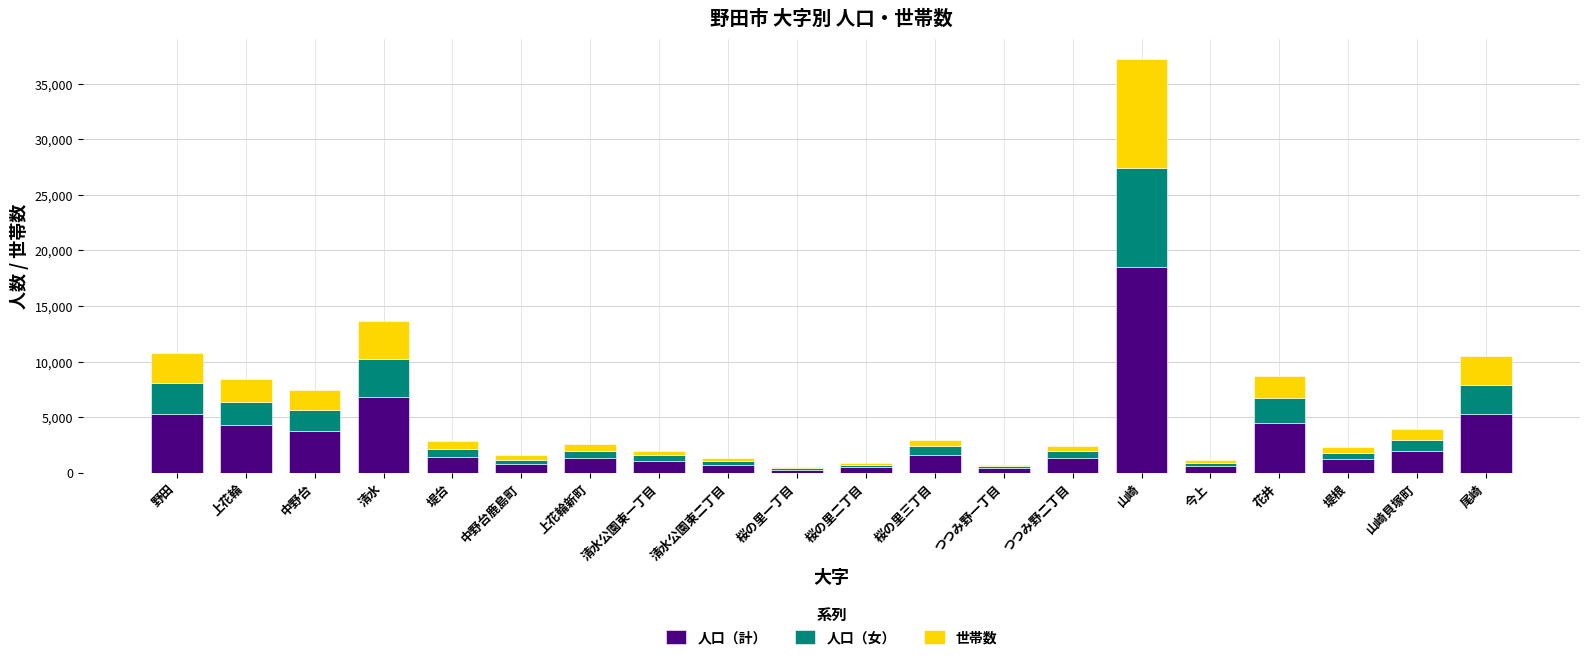

At which category is the sum across all series the highest?

山崎